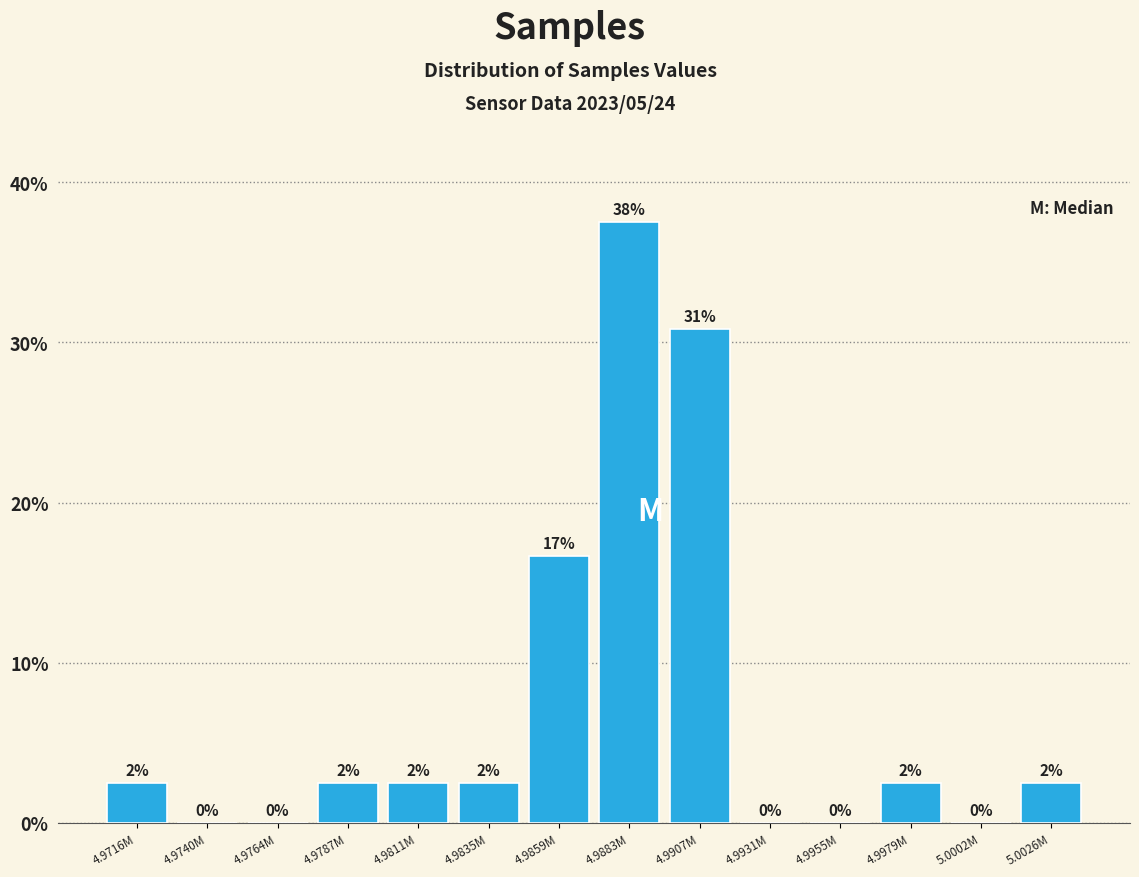

Are the bars horizontal?

No